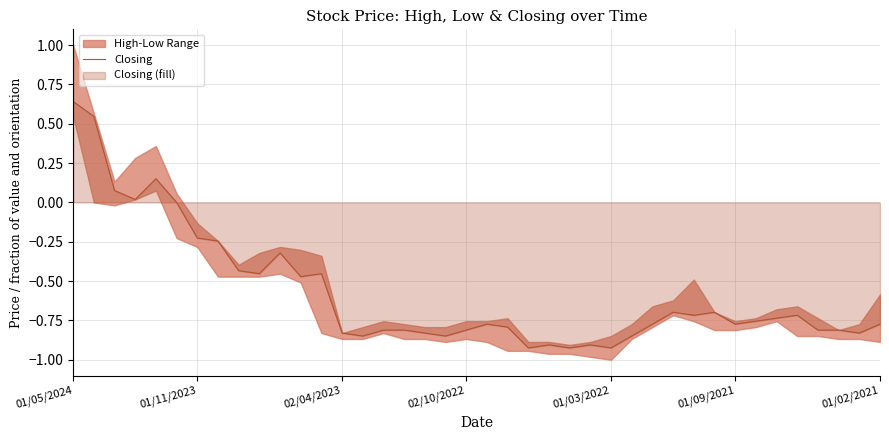

What is the label of the 10th point from the left?

9